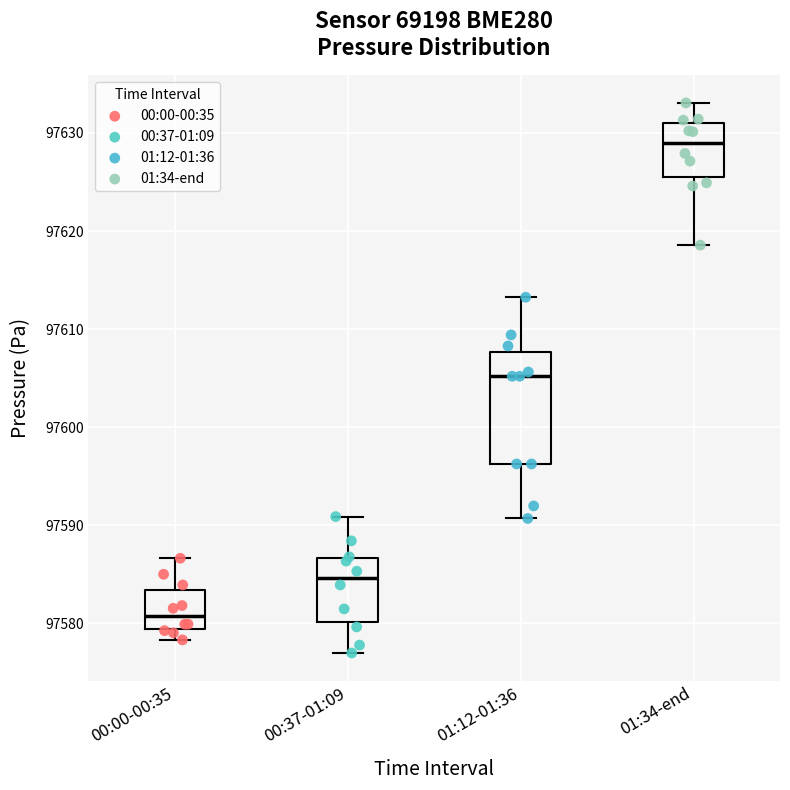

Reading left to right, read every box against the y-axis: the position of its median line, the range the box covers, and the ends of its whiskers. The values are not printed on the chart, so give them approximately, as read against the axis.

00:00-00:35: median 97581, box 97579 to 97583, whiskers 97578 to 97587
00:37-01:09: median 97585, box 97580 to 97587, whiskers 97577 to 97591
01:12-01:36: median 97605, box 97596 to 97608, whiskers 97591 to 97613
01:34-end: median 97629, box 97625 to 97631, whiskers 97619 to 97633